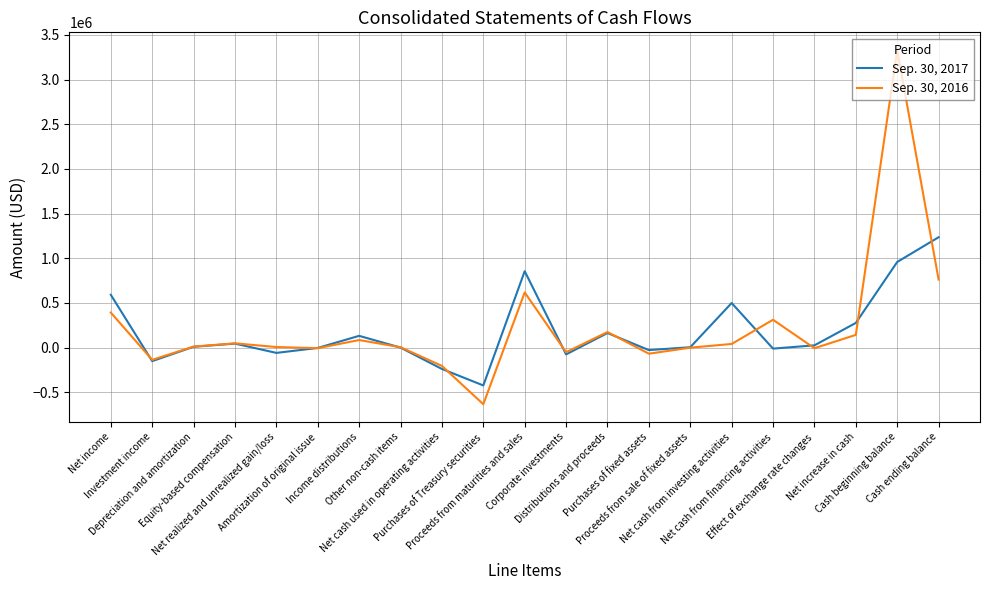

Between Amortization of original issue and Cash beginning balance, which series saw the biggest shift?

Sep. 30, 2016